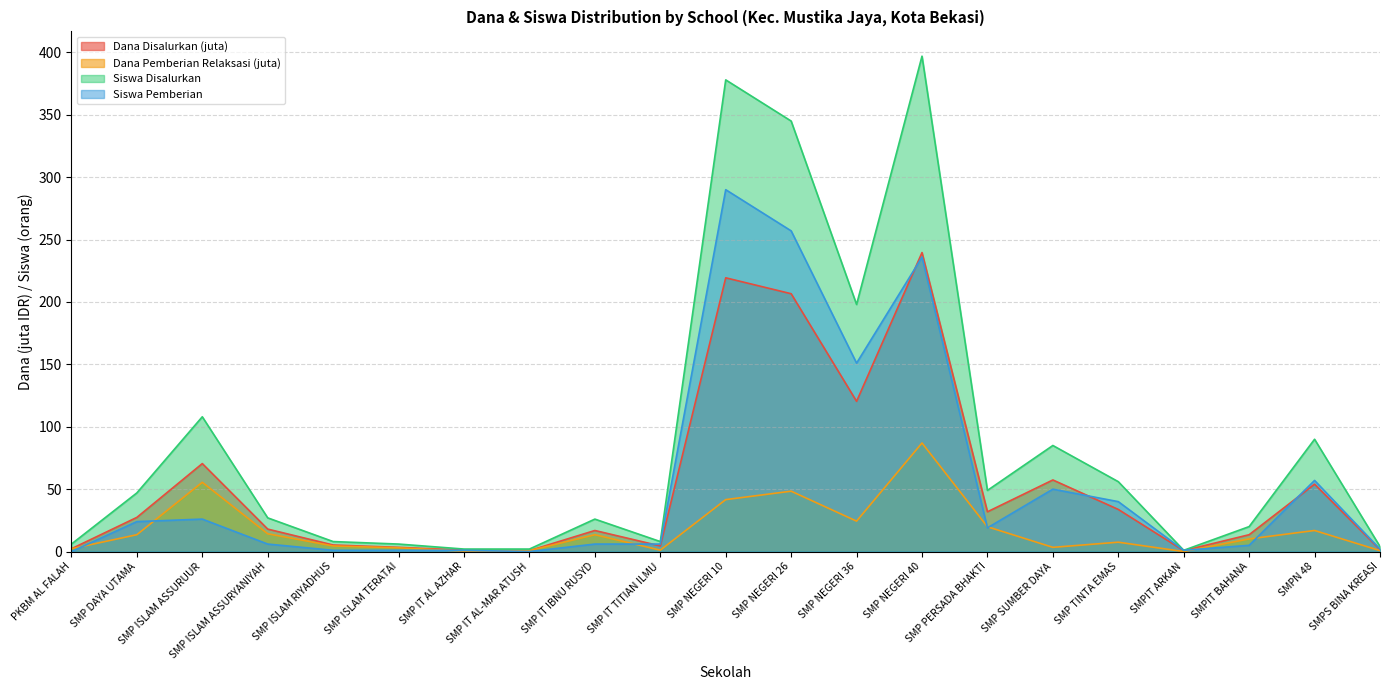

What is the sum of the Siswa Pemberian values at SMPN 48 and SMPIT BAHANA?

62.0